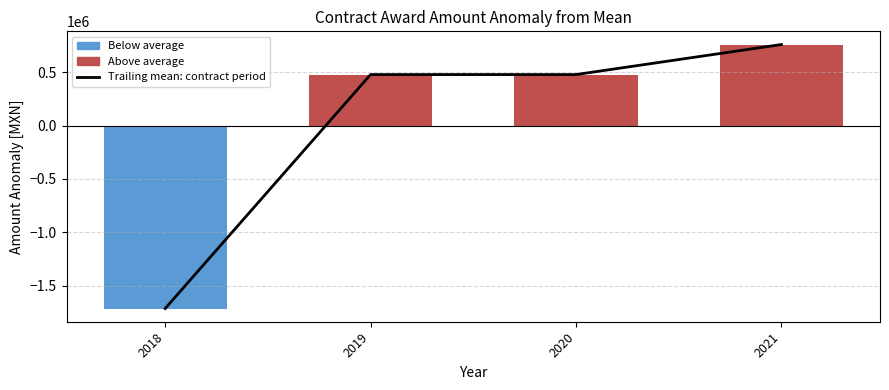

Between 2020 and 2019, which is larger?

2020